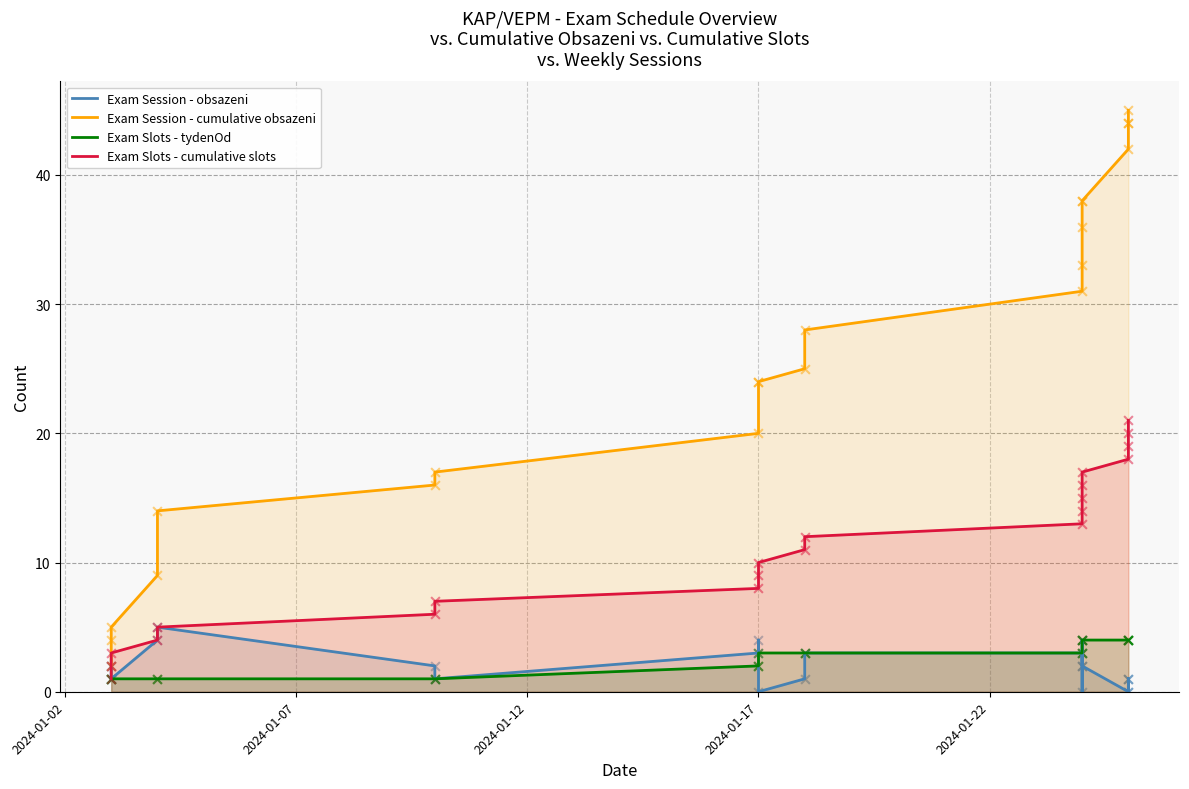

Which series has the widest spread of Y values?

Exam Session - cumulative obsazeni